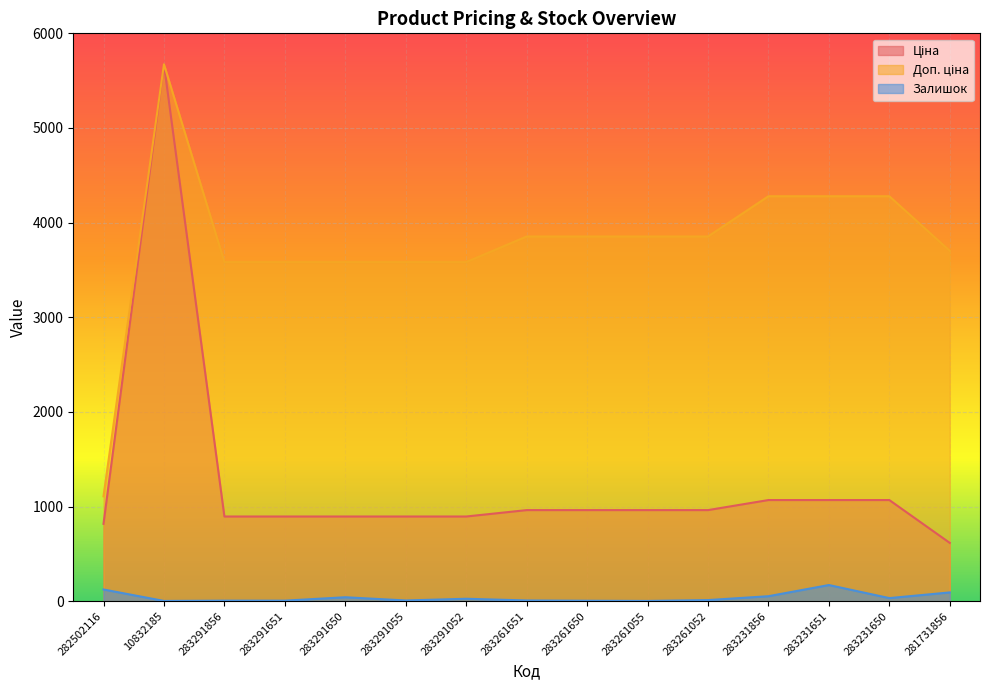

Between 283291651 and 283291055, which series saw the biggest shift?

Залишок